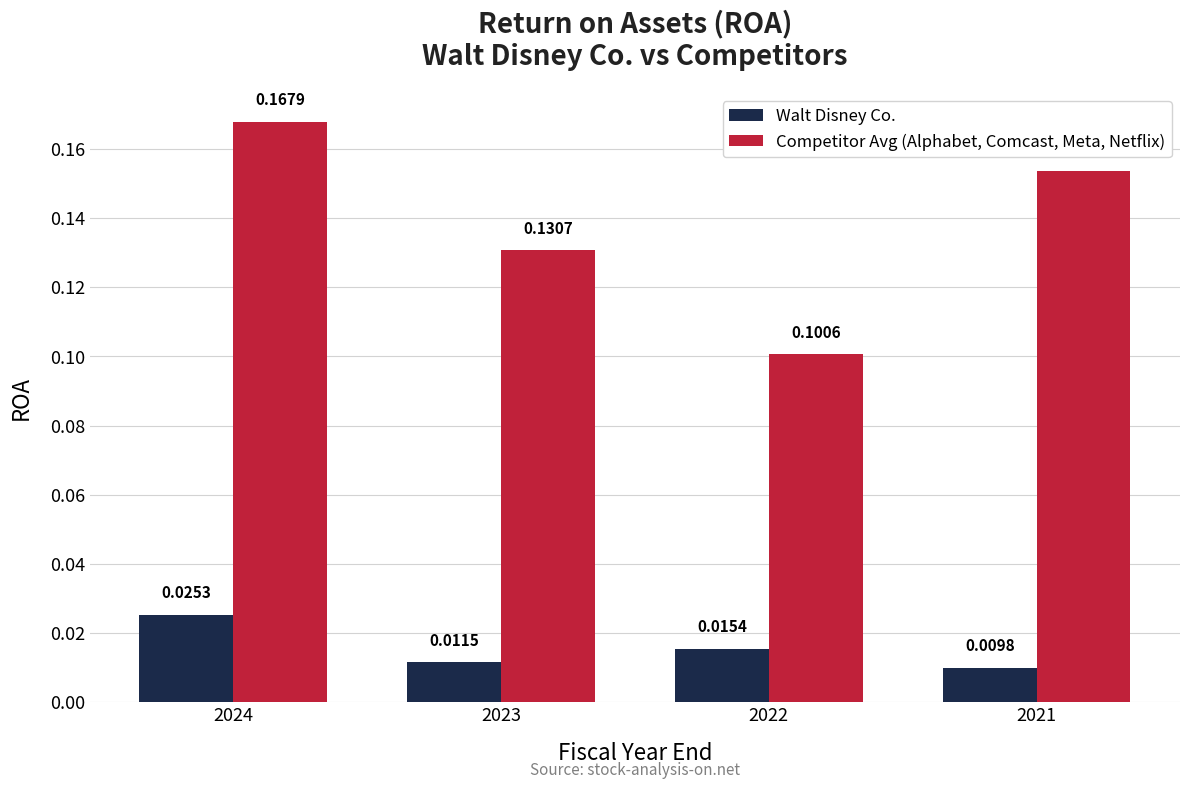

What is the sum of the Competitor Avg (Alphabet, Comcast, Meta, Netflix) values at 2023 and 2024?

0.3